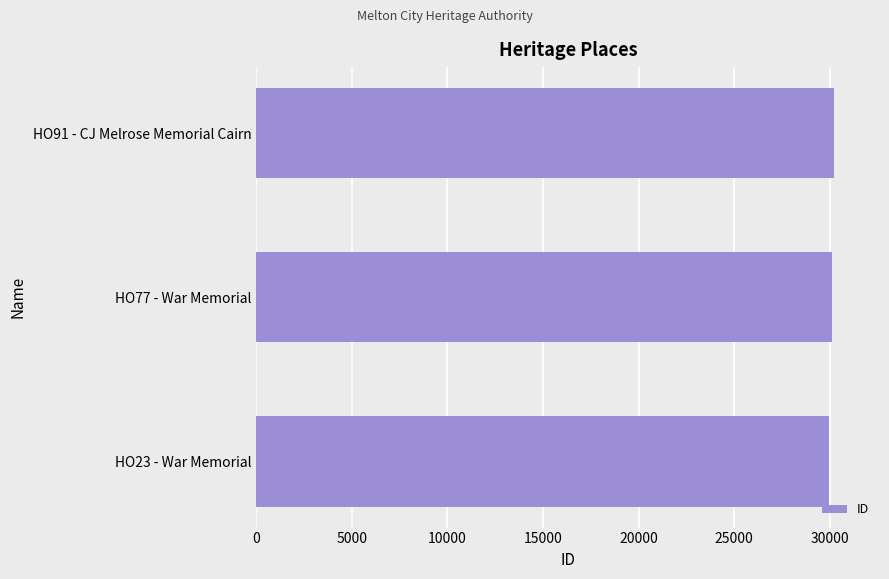

Are the bars horizontal?

Yes